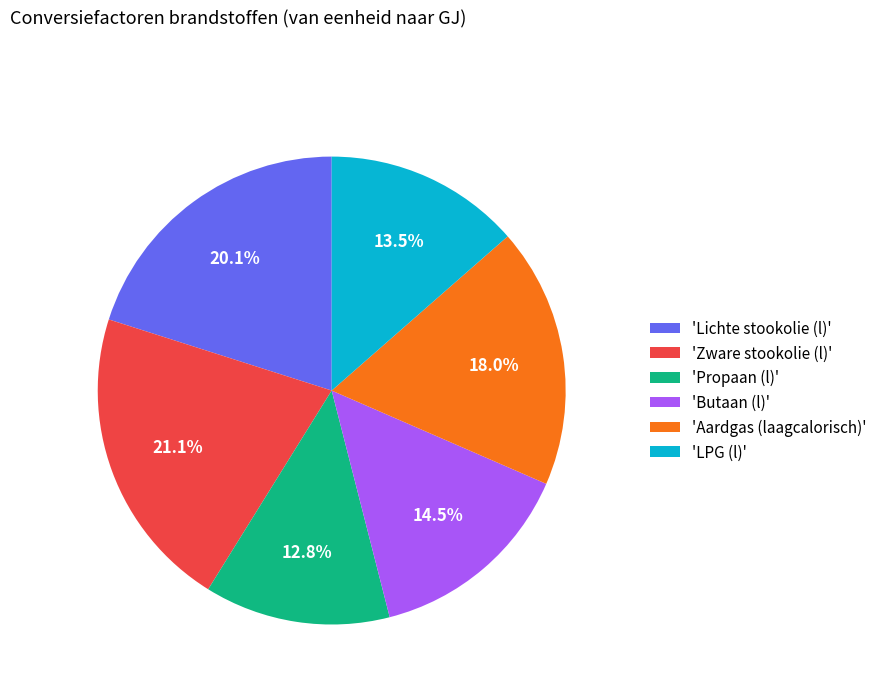

Rank the categories by value from highest to lowest.

'Zware stookolie (l)', 'Lichte stookolie (l)', 'Aardgas (laagcalorisch)', 'Butaan (l)', 'LPG (l)', 'Propaan (l)'